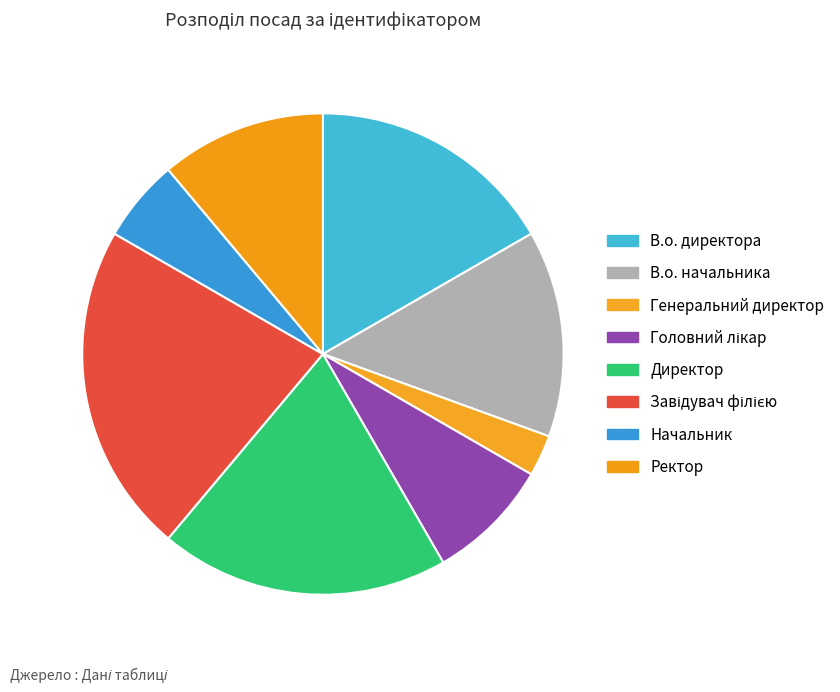

To the nearest percent, what is the difference between the largest and smallest slice percentages?

19%